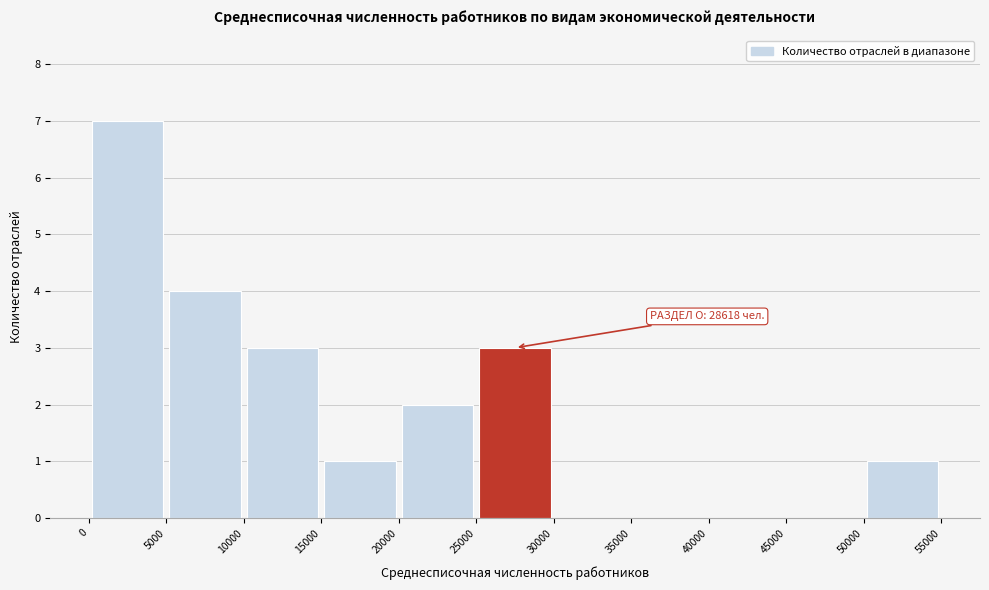

Which range on the x-axis has the tallest bar?

0 to 5000